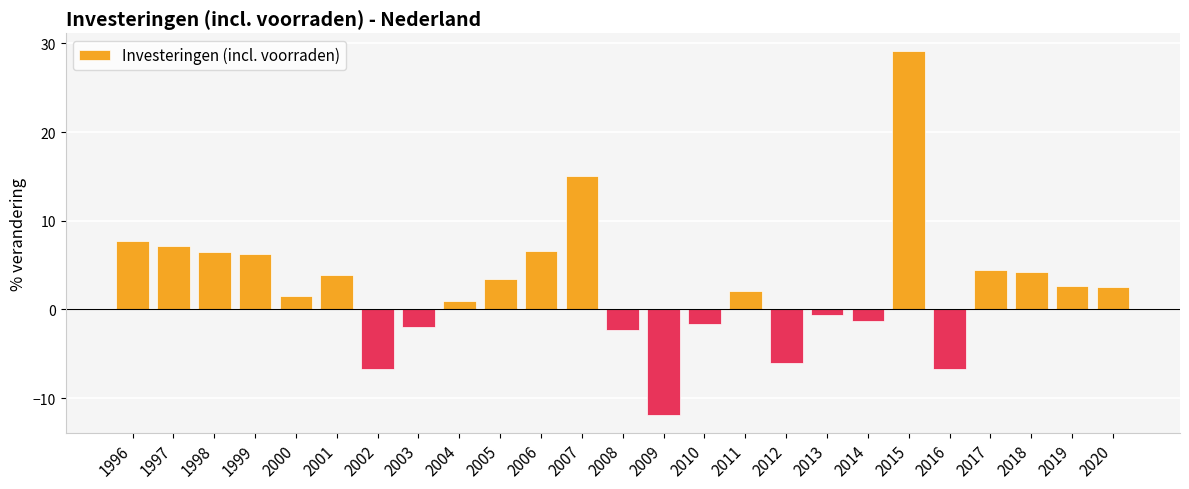

Which category has the lowest value across all series?

2009